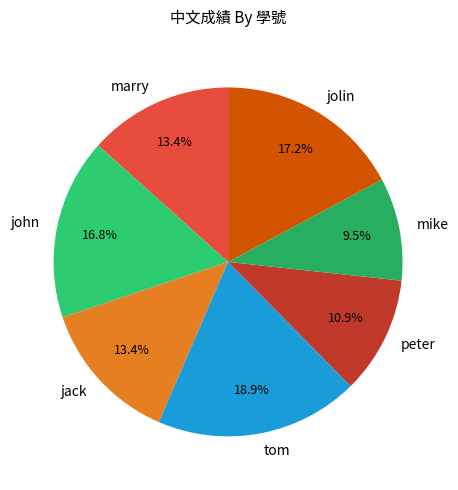

How much of the chart is everything except peter?

89.1%